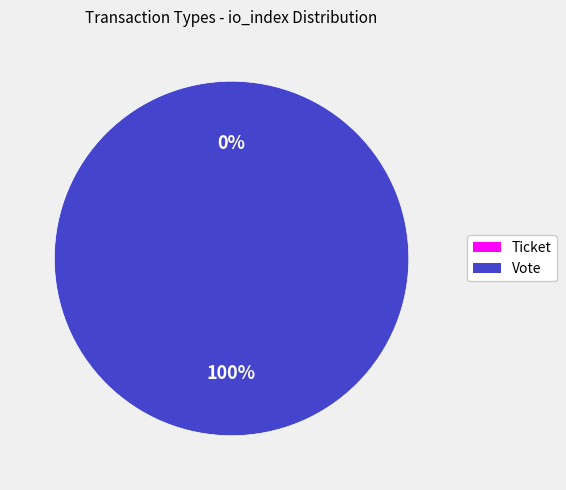

Does Vote represent more than half of the total?

Yes